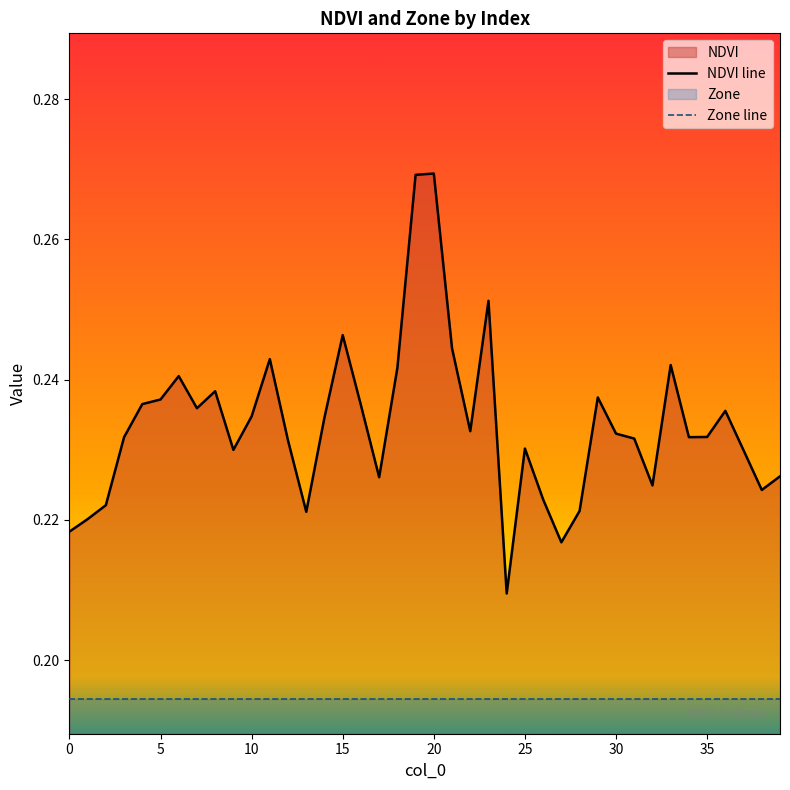

Between 6 and 4, which is larger?

6